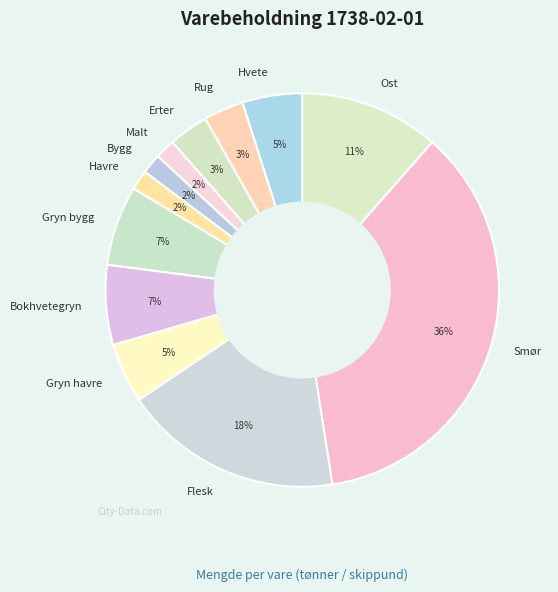

To the nearest percent, what is the difference between the largest and smallest slice percentages?

34%